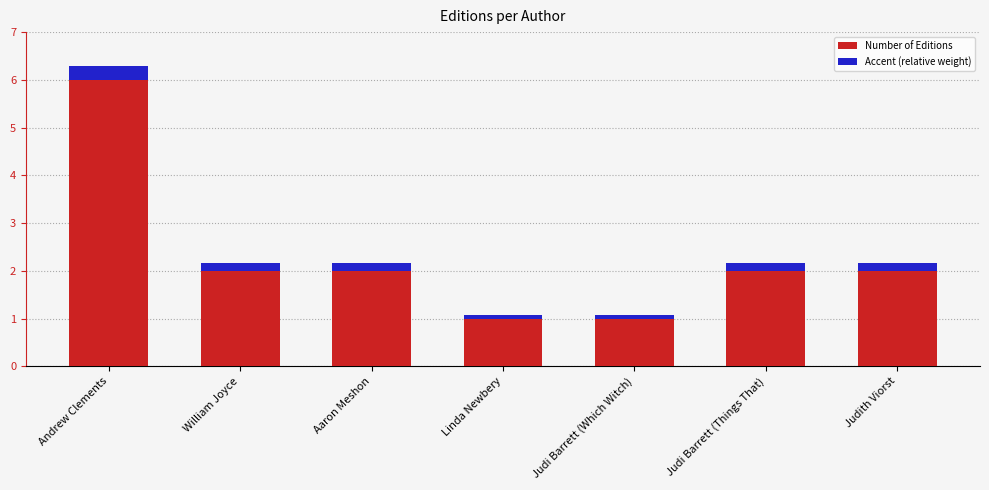

What are all the series names shown in the legend?

Number of Editions, Accent (relative weight)